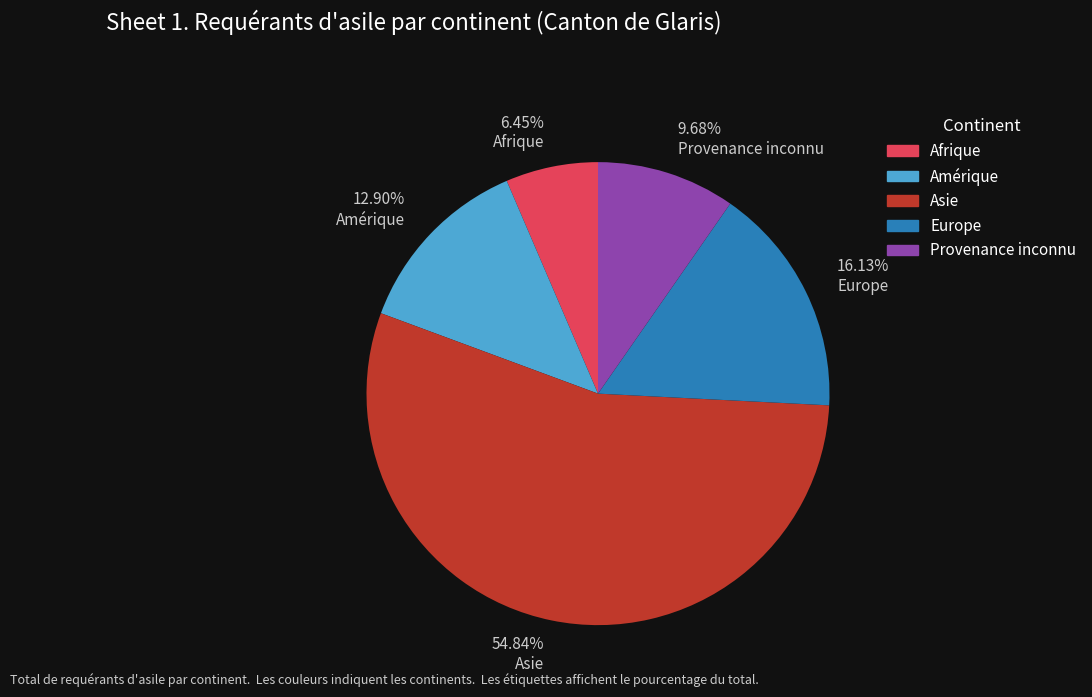

Count the number of slices in the pie.

5